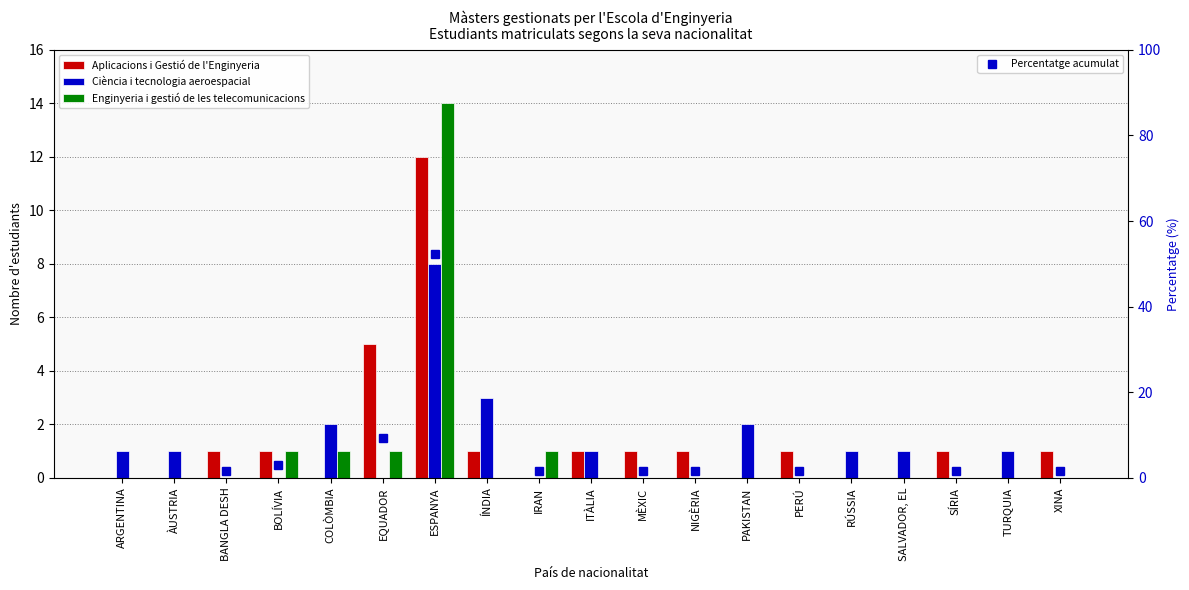

True or false: Enginyeria i gestió de les telecomunicacions has a value of 5.7 at NIGÈRIA.

False